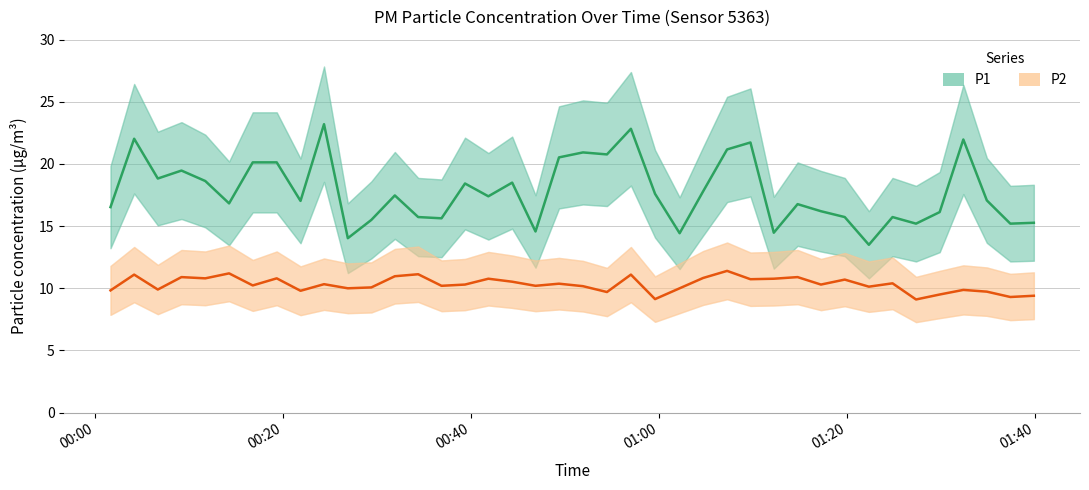

What is the minimum value for P1?

13.5